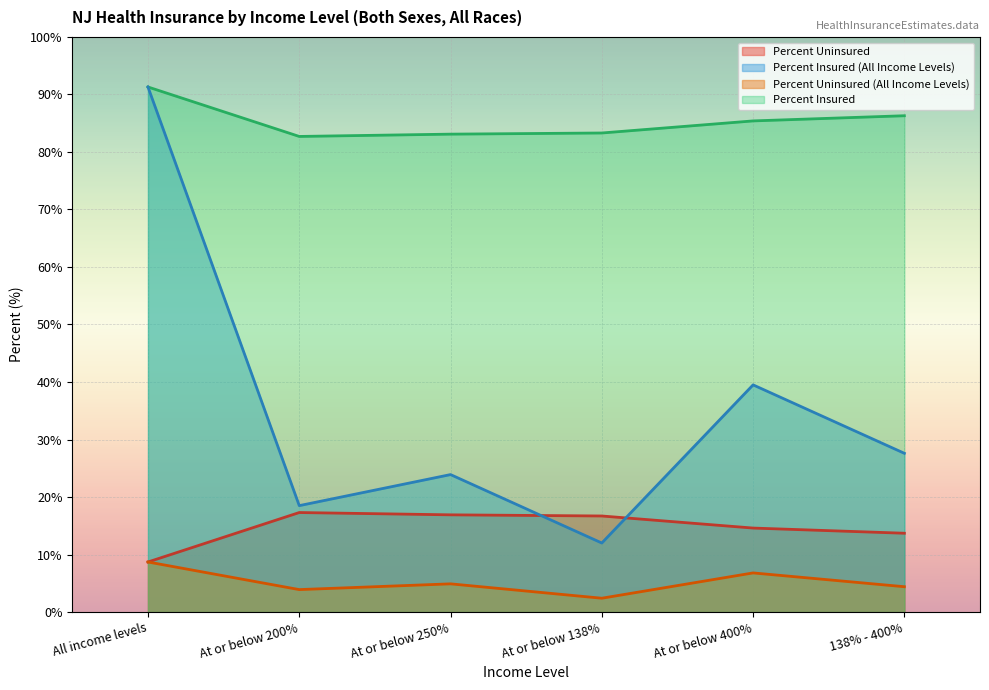

What is the value of the Insured point at the 2nd from the left?

18.5